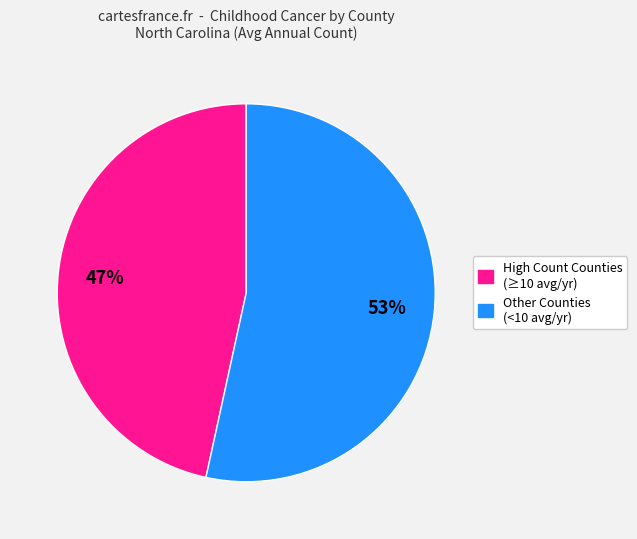

To the nearest percent, what portion does Other Counties (<10 avg/yr) represent?

53%